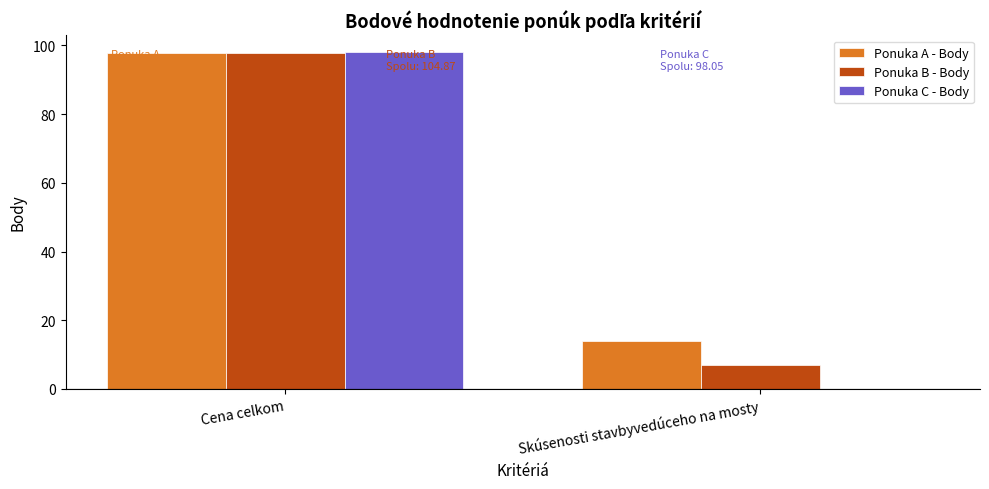

What is the average value of the Ponuka A - Body series?

55.8